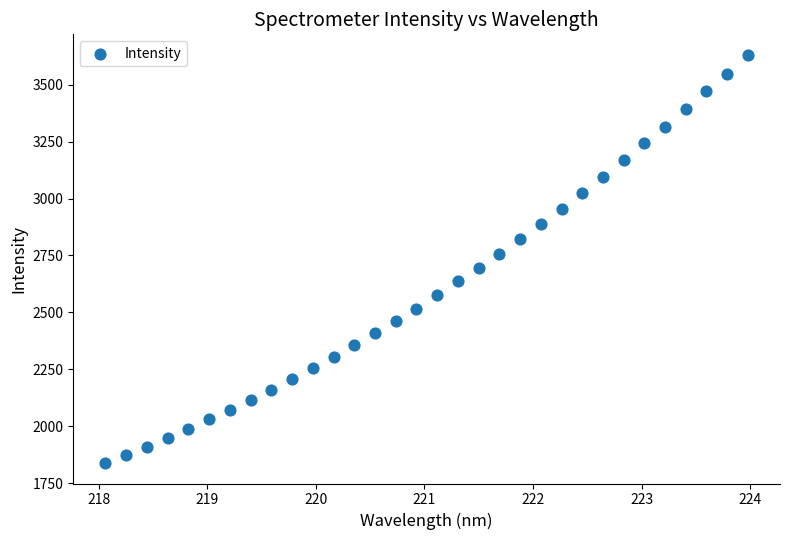

What is the range of Y values (max minus min)?

1794.3